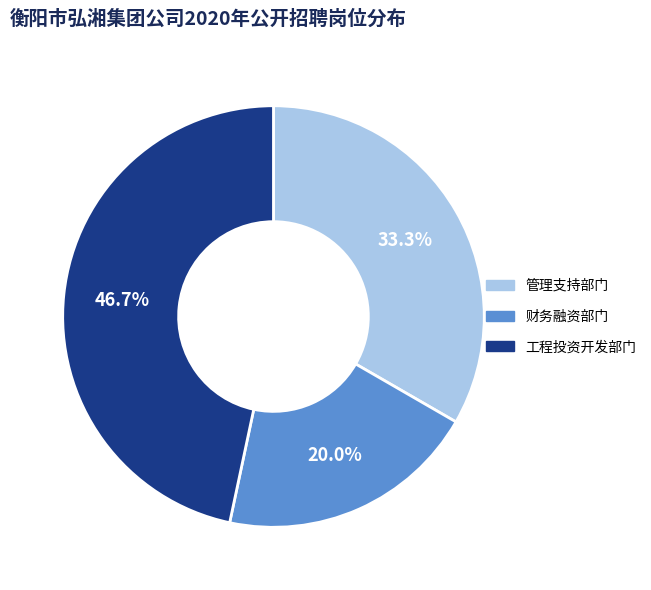

Which has a higher value, 管理支持部门 or 财务融资部门?

管理支持部门